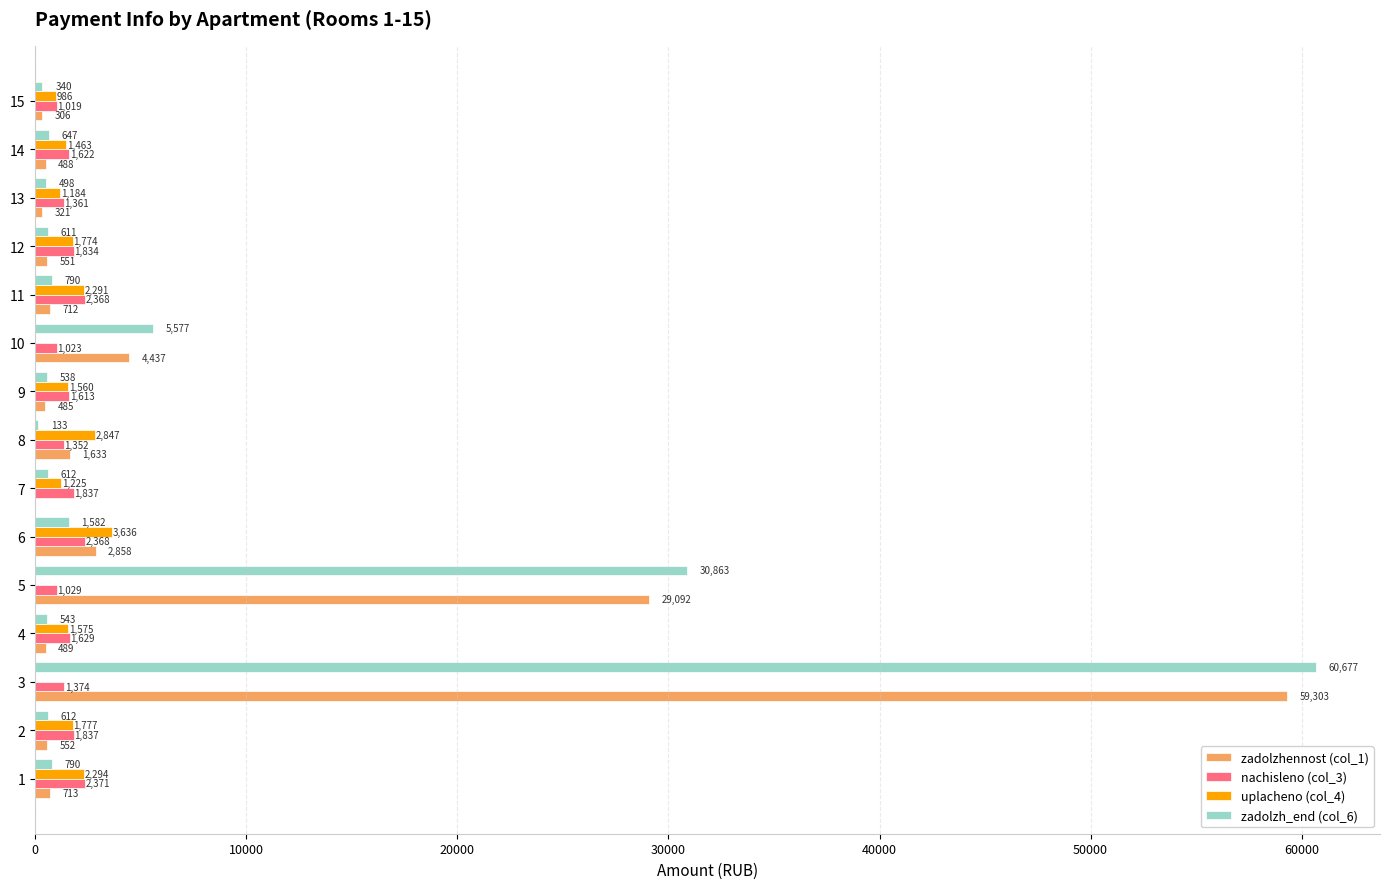

What is the maximum value for nachisleno (col_3)?

2371.4